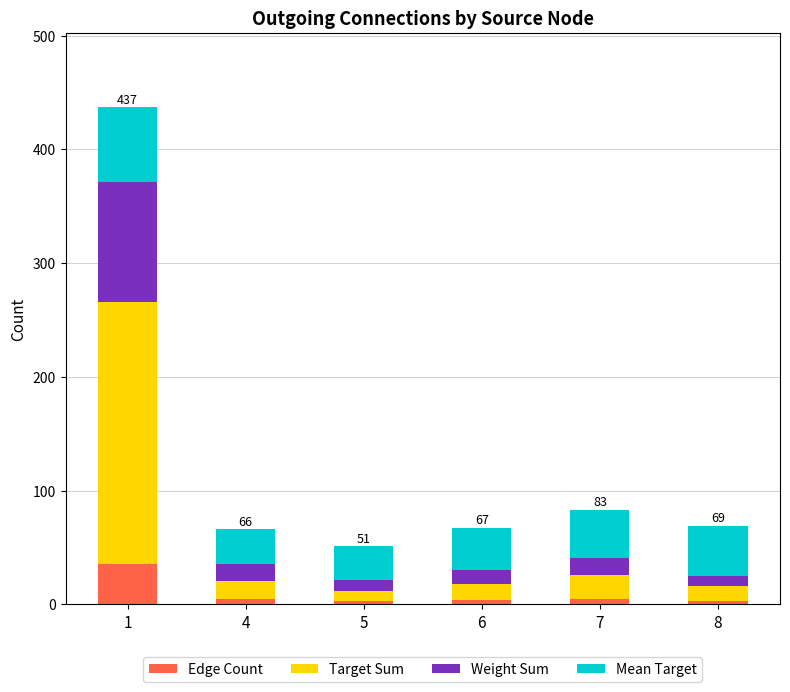

What is the sum of the Edge Count values at 1 and 6?

39